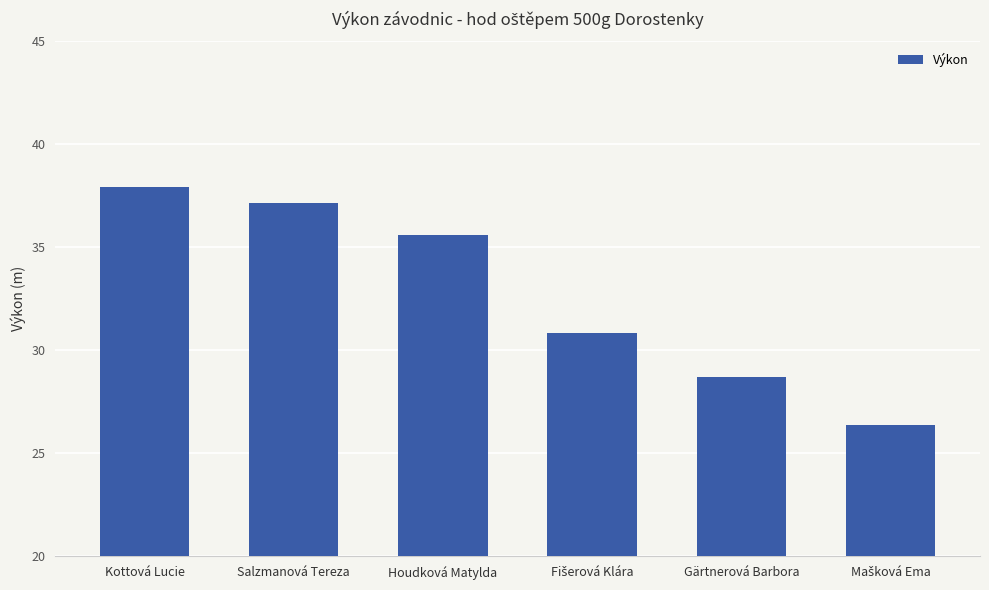

Count the number of values greater than 35.

3